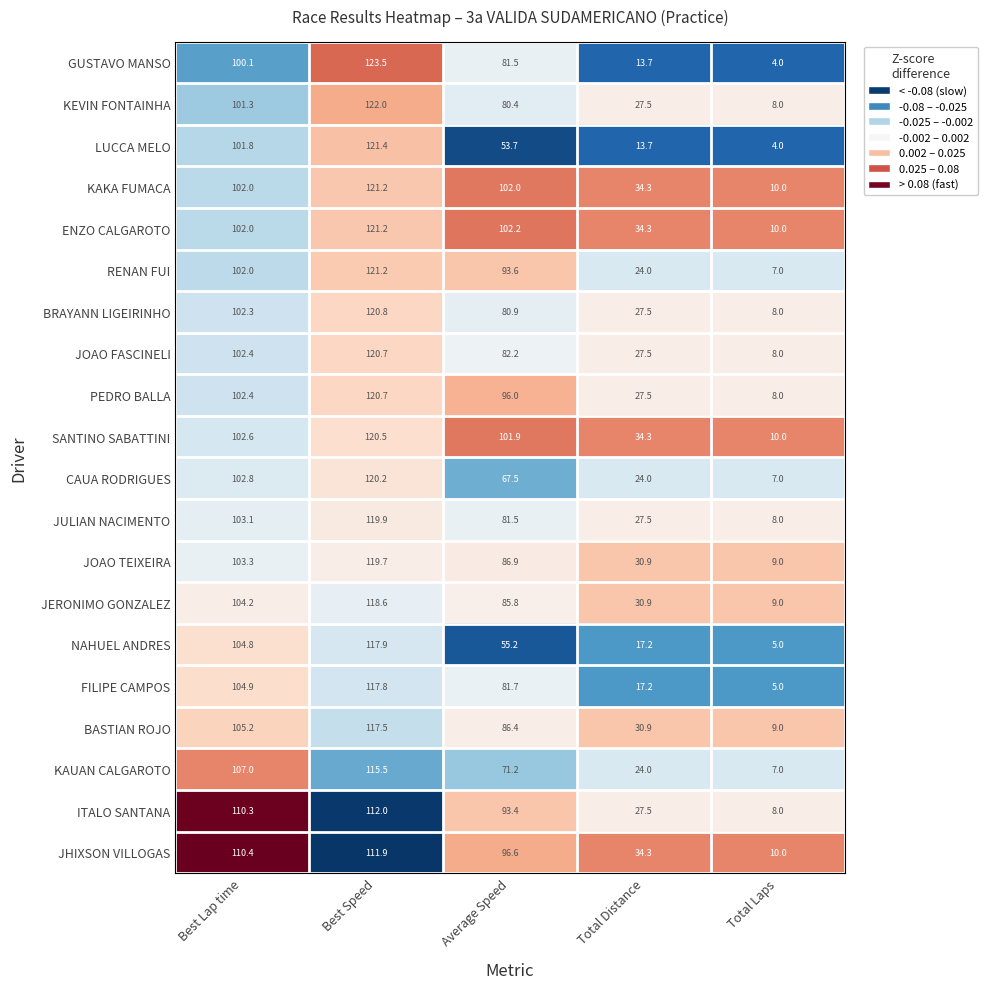

List the labels in order of JERONIMO GONZALEZ value, smallest first.

Total Laps, Total Distance, Average Speed, Best Lap time, Best Speed